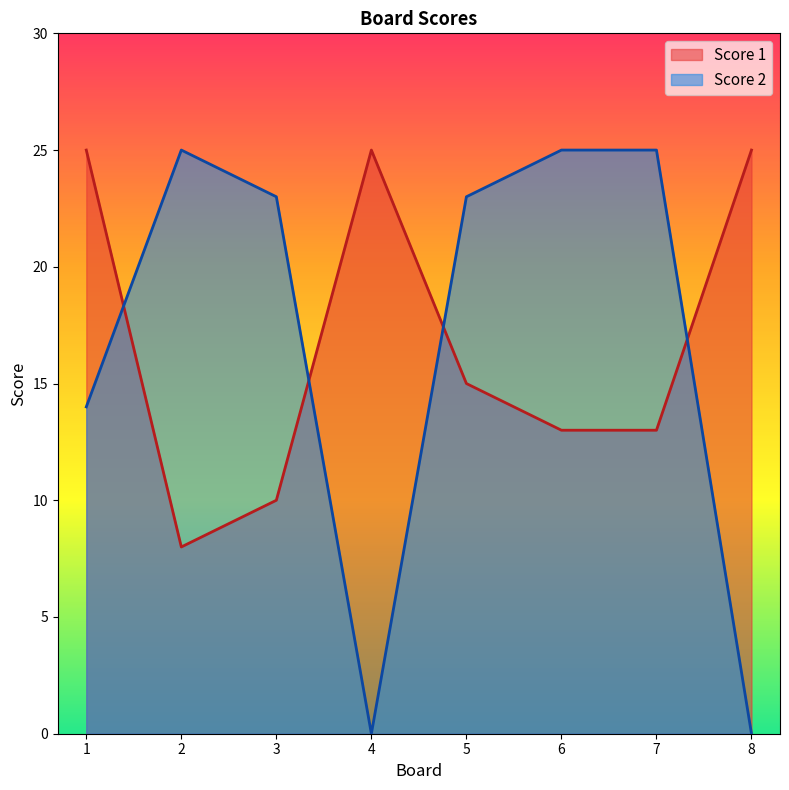

What is the lowest value of the Score 1 series?

8